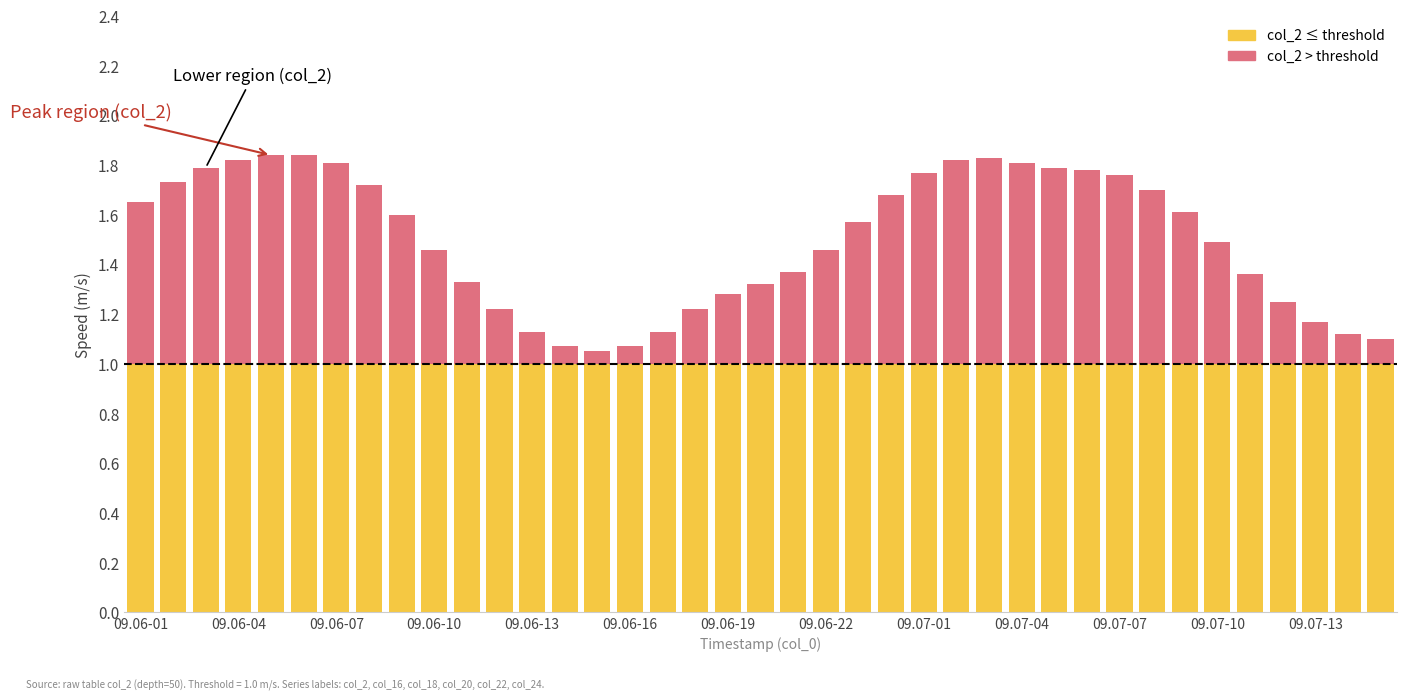

Does the chart contain stacked bars?

Yes